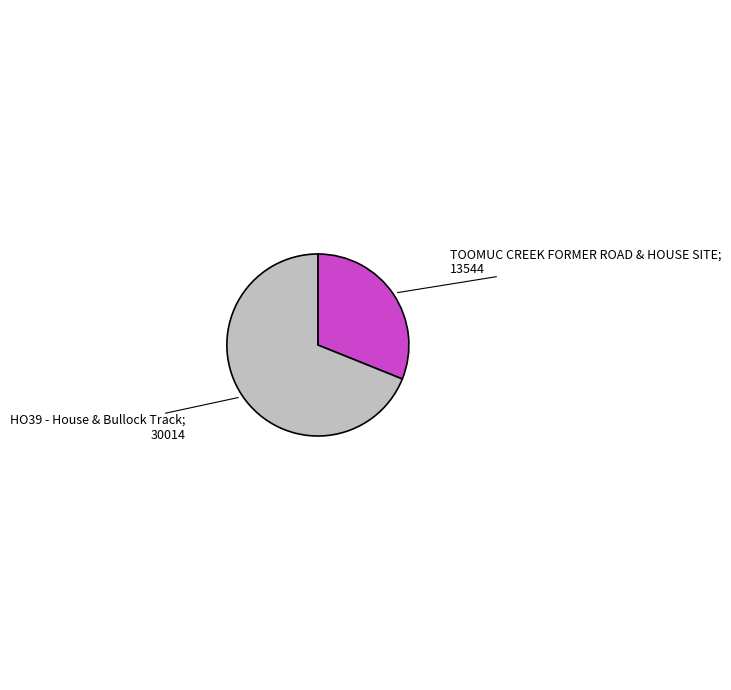

Is there any slice that represents more than half of the pie?

Yes